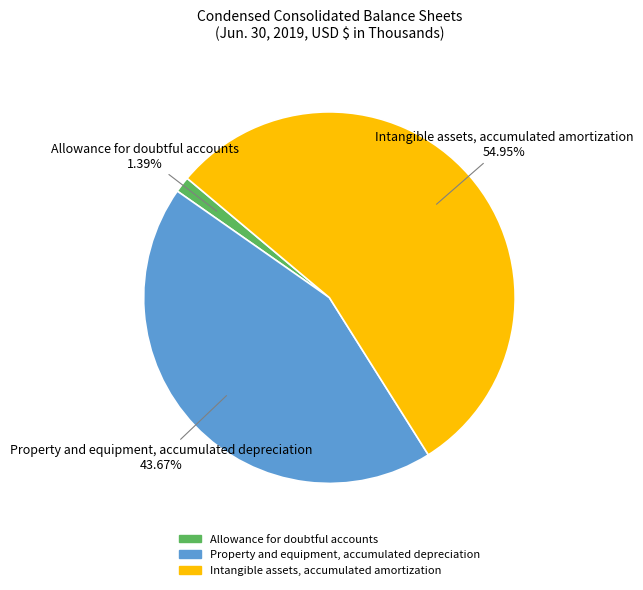

What is the ratio of the value at Property and equipment, accumulated depreciation to the value at Intangible assets, accumulated amortization?

0.8